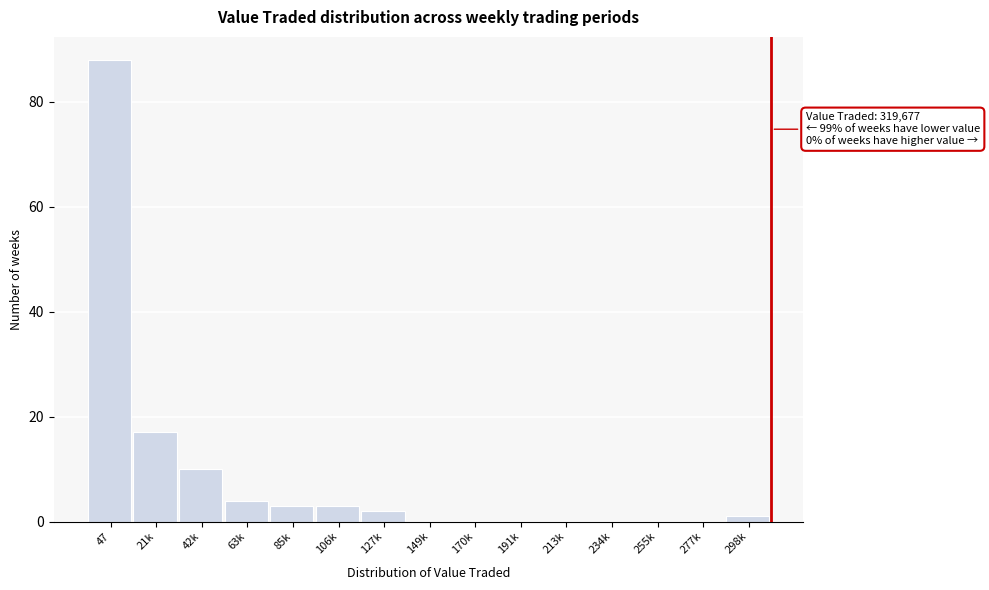

Reading left to right, extract all data points from this chart.

47=88	21k=17	42k=10	63k=4	85k=3	106k=3	127k=2	149k=0	170k=0	191k=0	213k=0	234k=0	255k=0	277k=0	298k=1